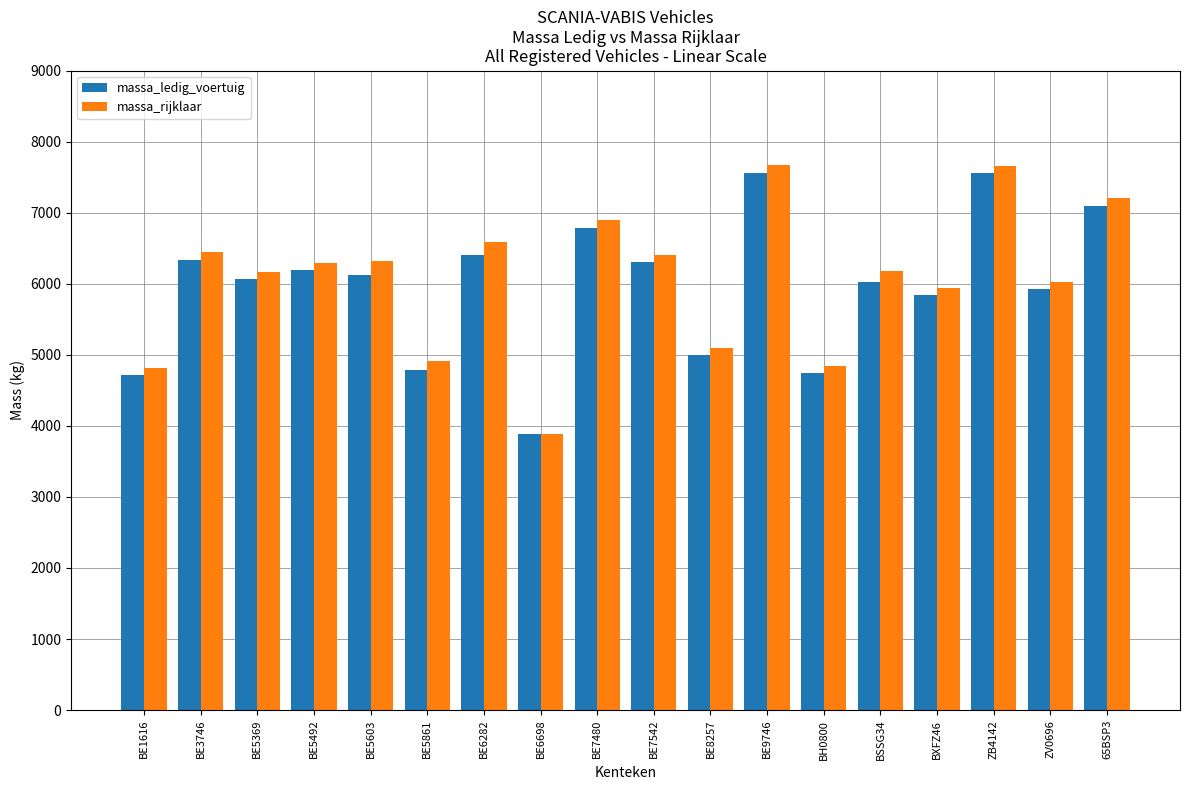

What is the label of the 1st bar from the left?

BE1616